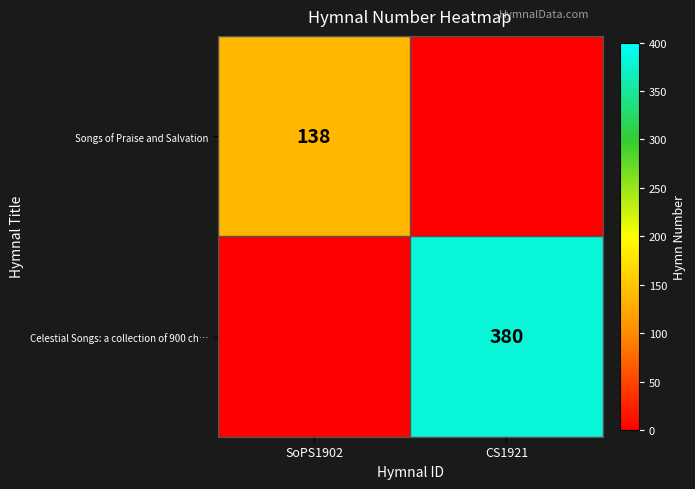

How many categories are shown in the chart?

2